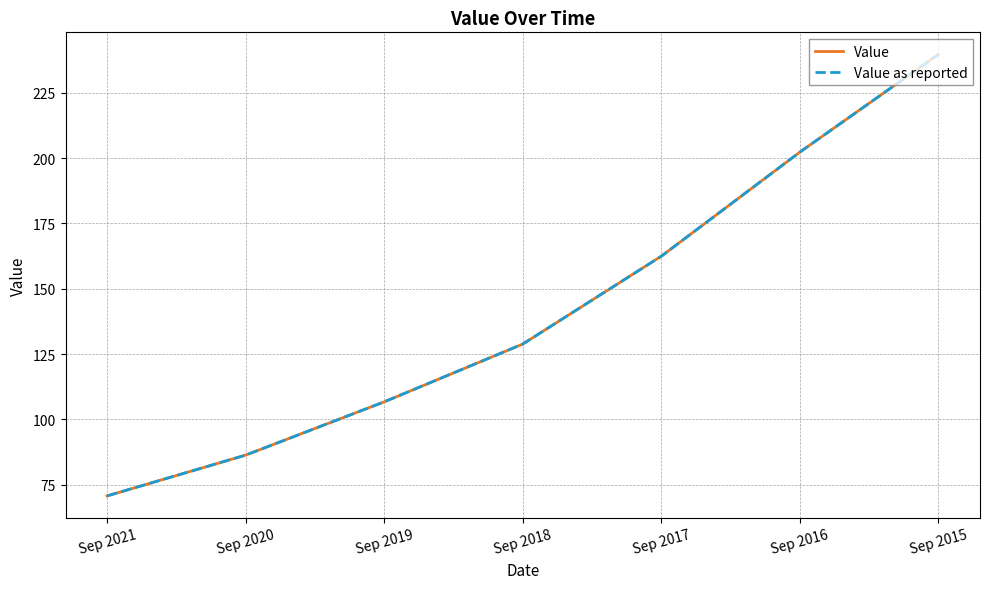

Reading left to right, transcribe all the data shown in this chart.

Value: 70.7	86.4	106.7	128.9	162.5	202.3	239.7
Value as reported: 70.7	86.4	106.7	128.9	162.5	202.3	239.7